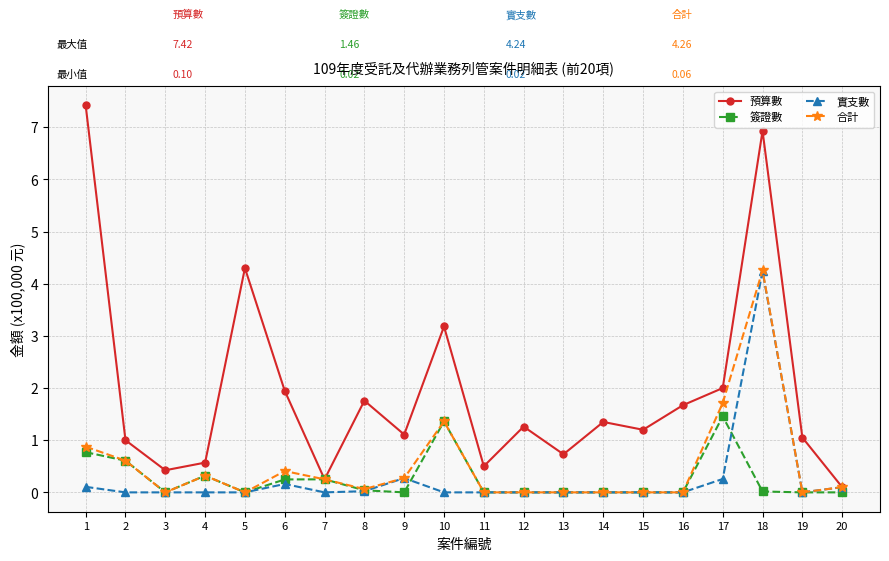

The value of 合計 at 12 is 2.8. True or false?

False